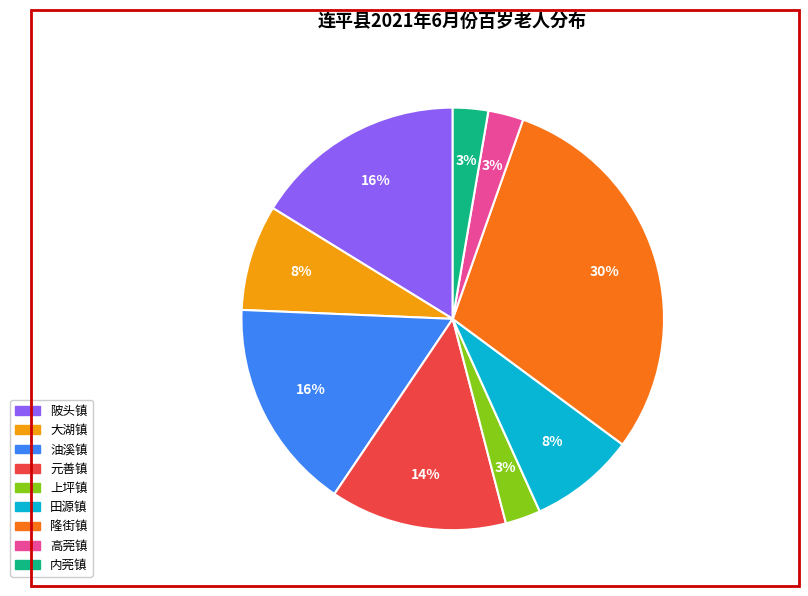

Is it true that 上坪镇 is 3% of the pie?

True